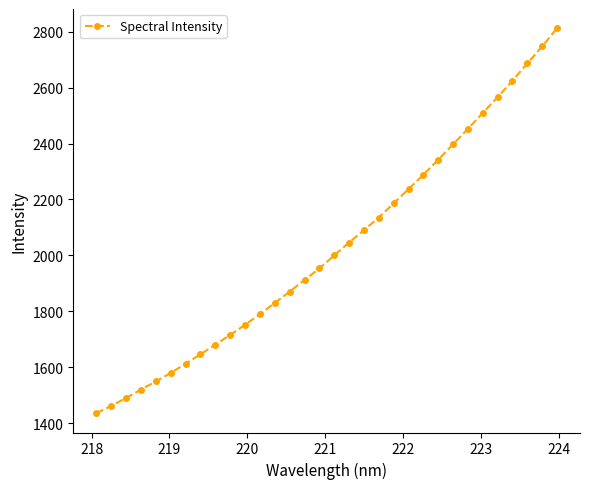

What is the smallest value displayed?

1435.1